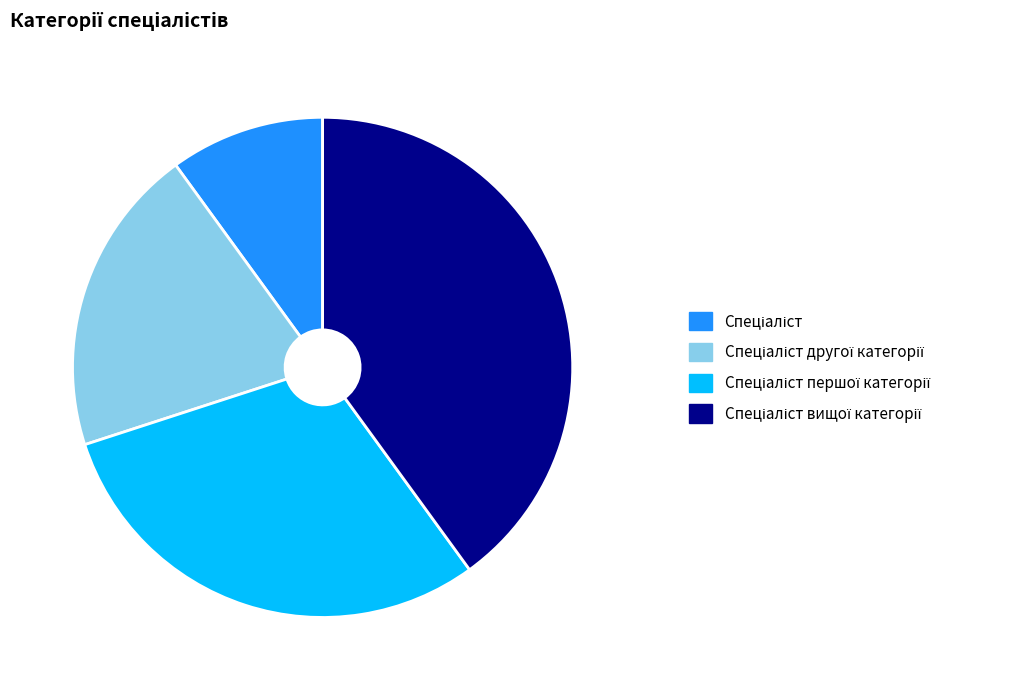

Count the number of slices in the pie.

4